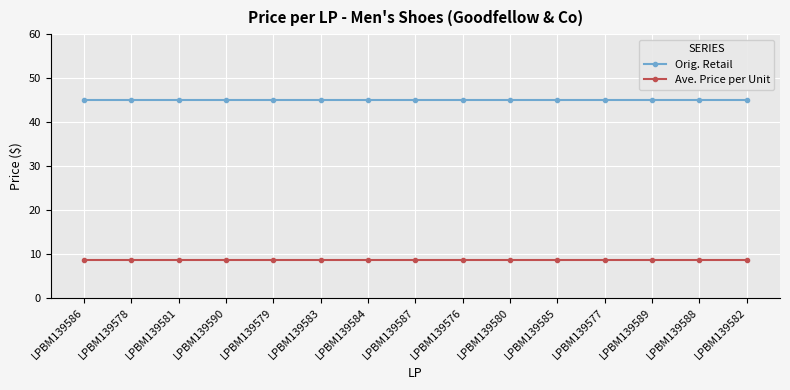

Is the value of Ave. Price per Unit at LPBM139582 greater than the value of Orig. Retail at LPBM139586?

No